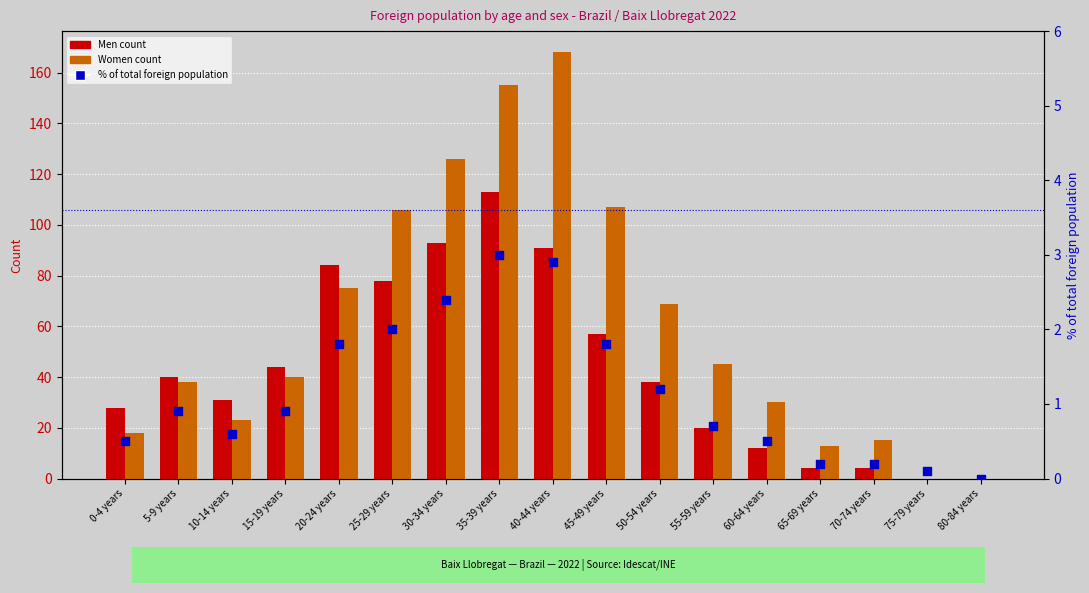

Which series contains the highest Y value?

Women (count)